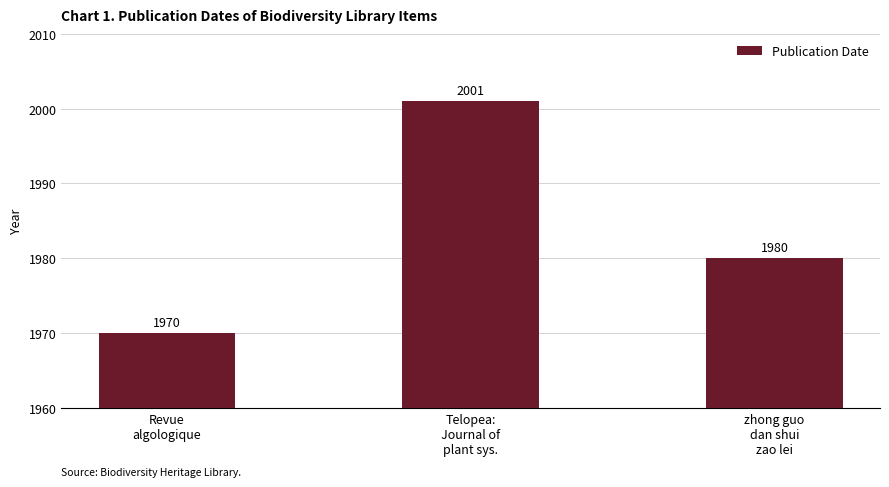

What position from the left is zhong guo
dan shui
zao lei?

3